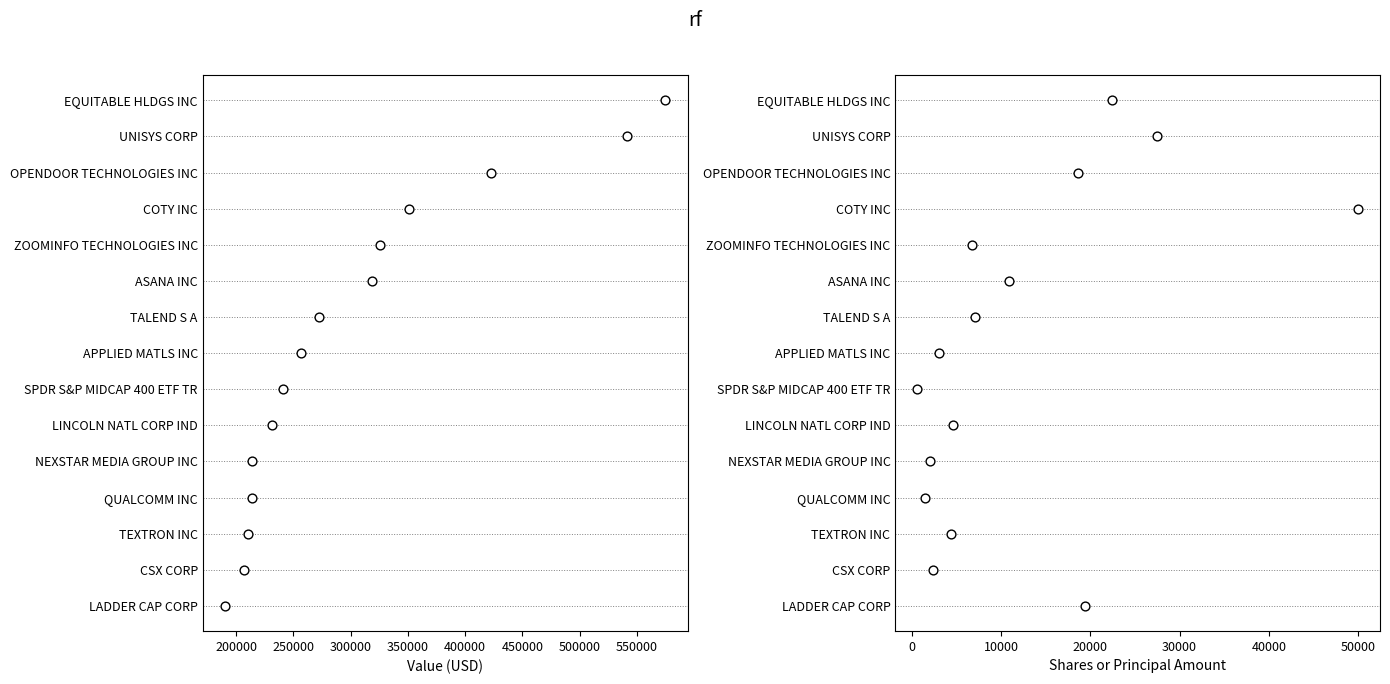

What are all the series names shown in the legend?

Value (USD), Shares or Principal Amount